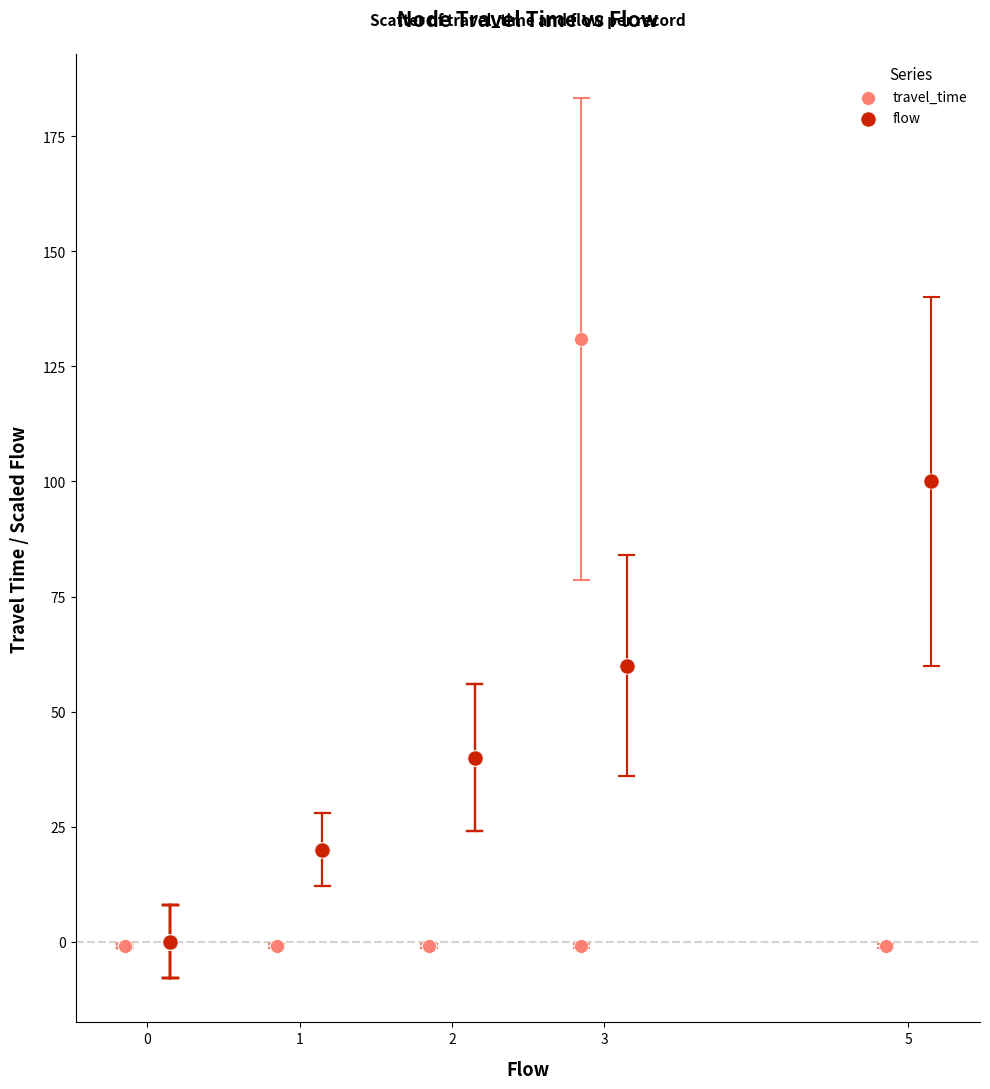

Which series has the largest Y range (max minus min)?

travel_time